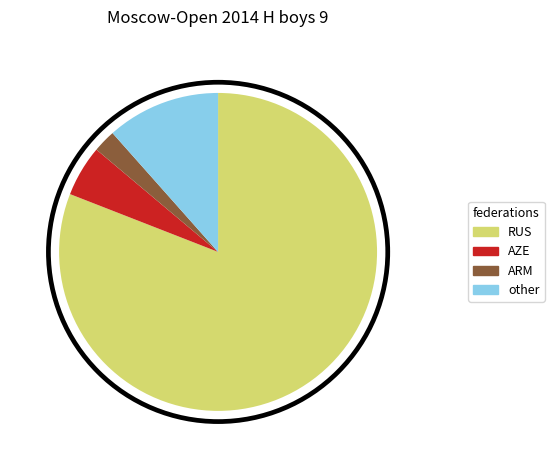

What is the majority slice?

RUS